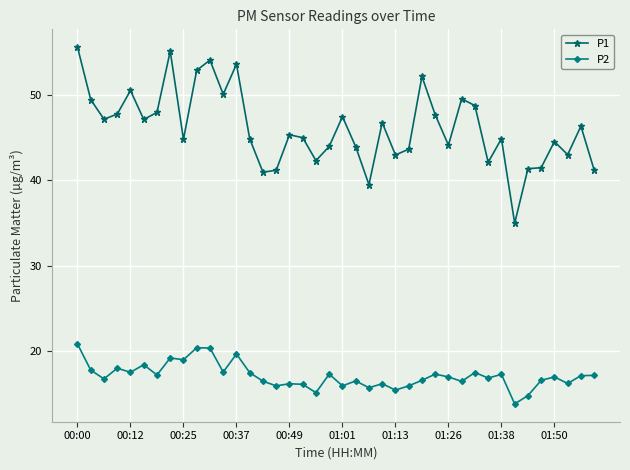

What is the minimum value for P2?

13.7